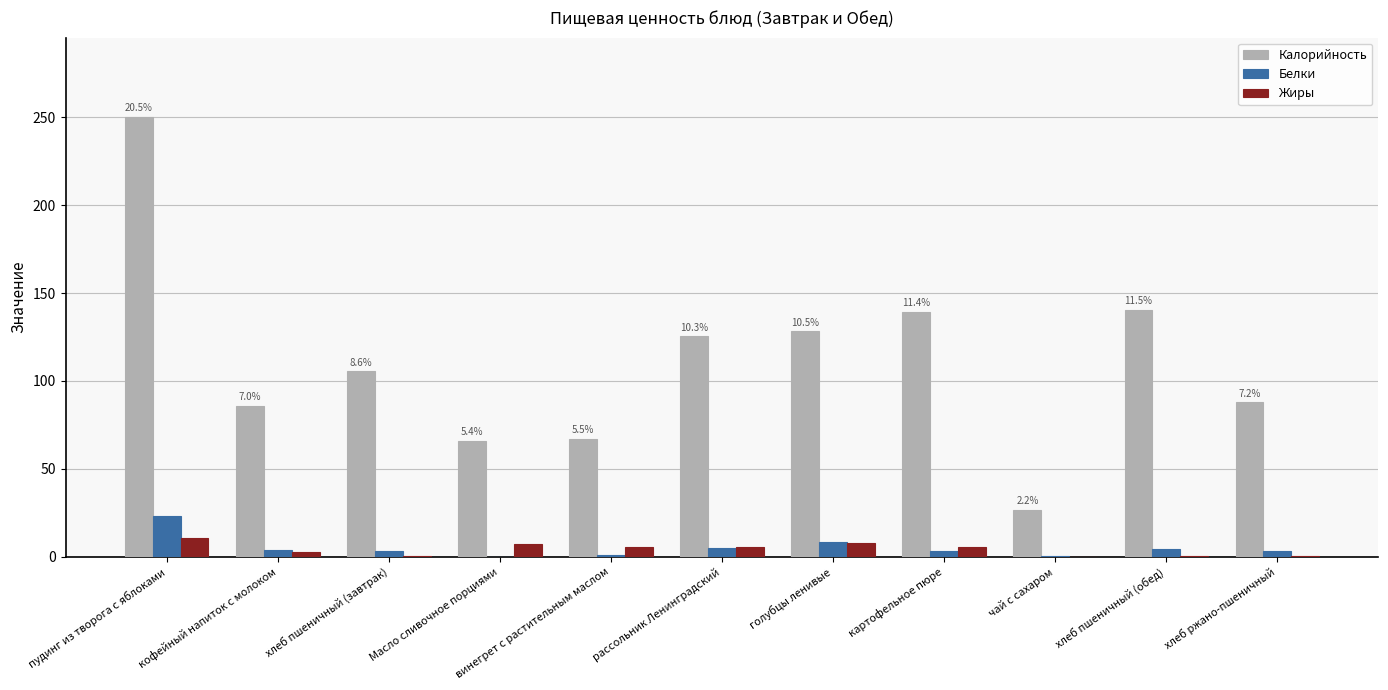

Which series has the largest range (max minus min)?

Калорийность